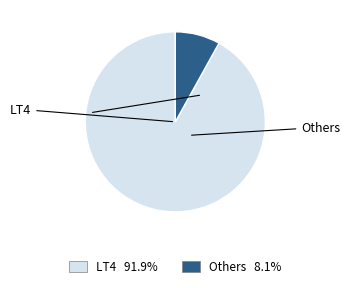

Is there any slice that represents more than half of the pie?

Yes